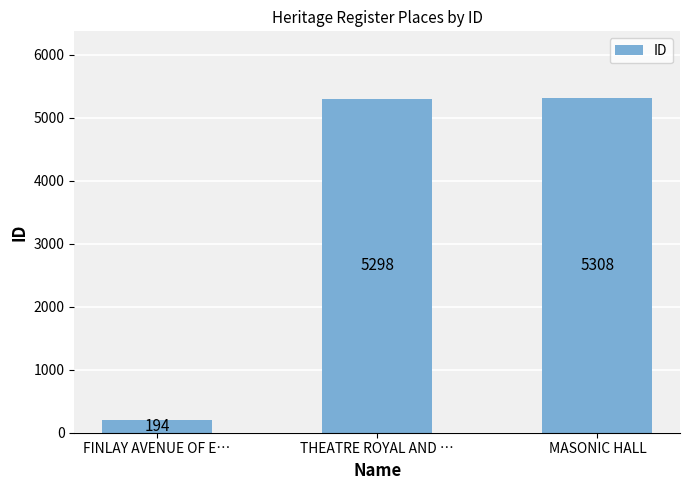

Reading left to right, list all the values displayed in this chart.

194	5298	5308